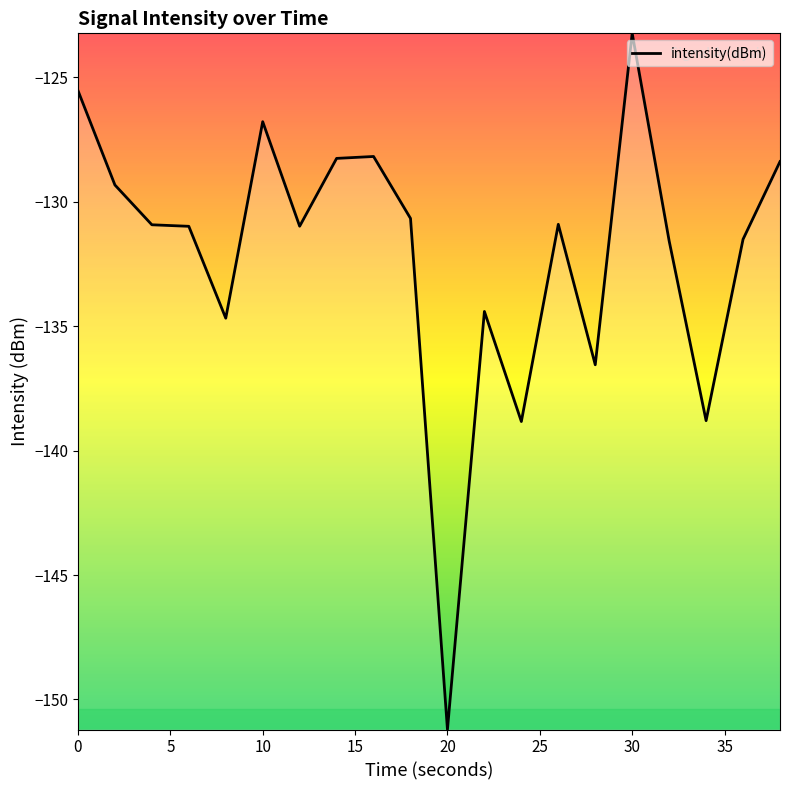

What is the smallest value displayed?

-151.2